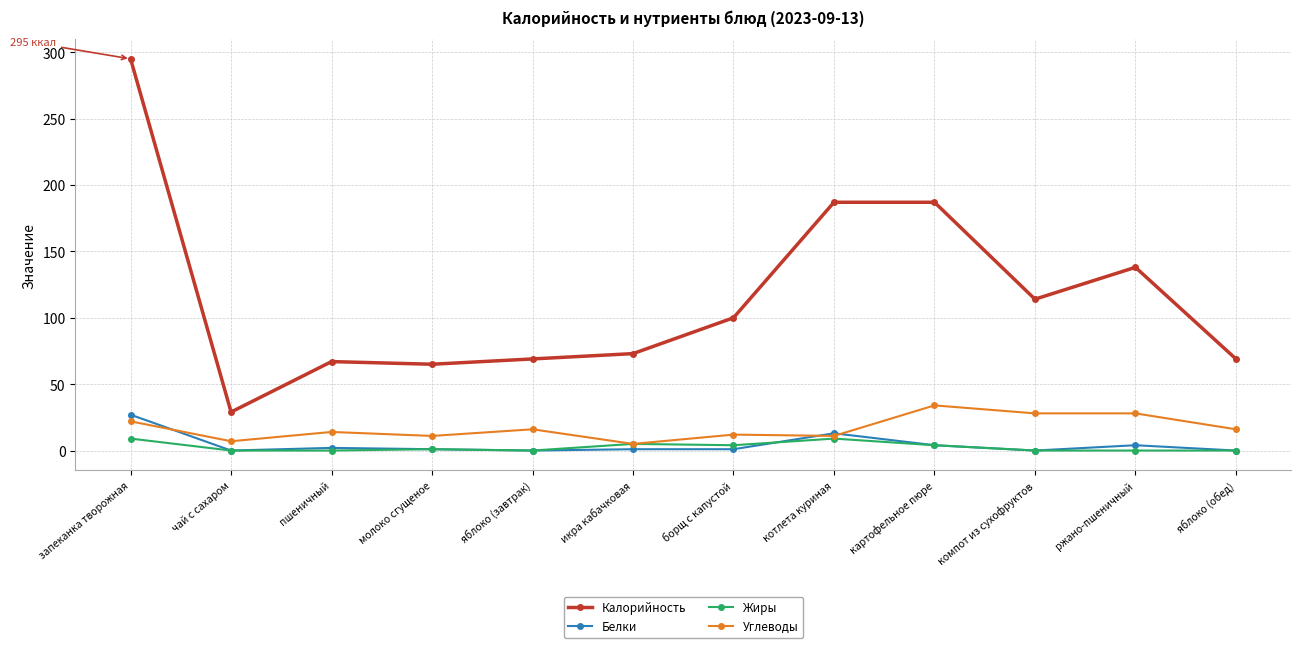

How many lines are shown in the chart?

4